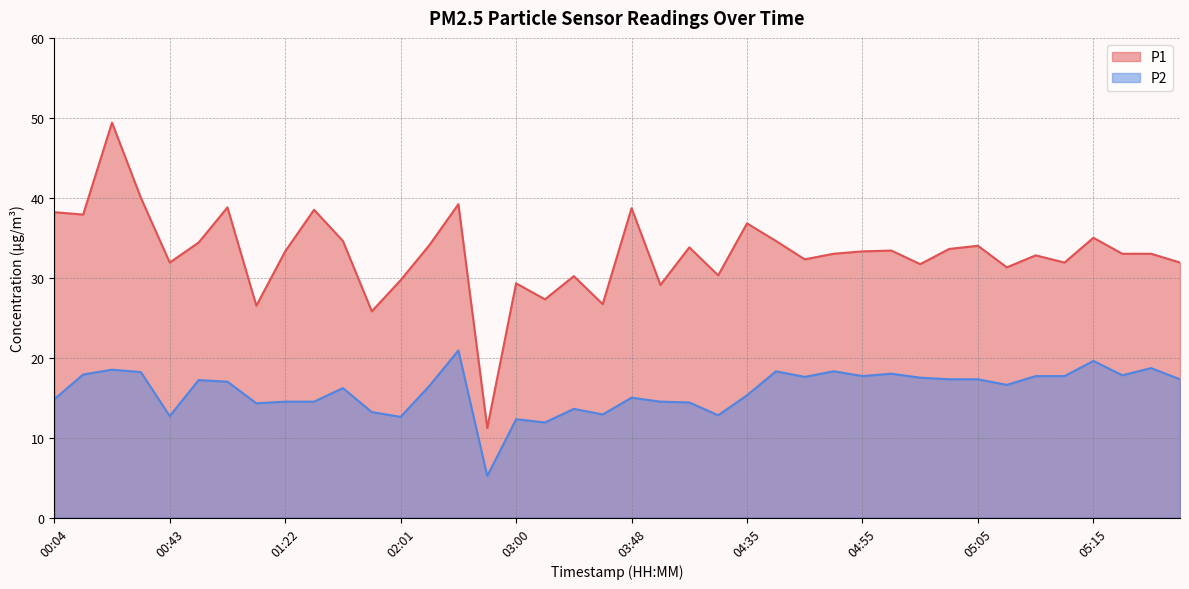

At which category does the chart reach its minimum across all series?

02:50